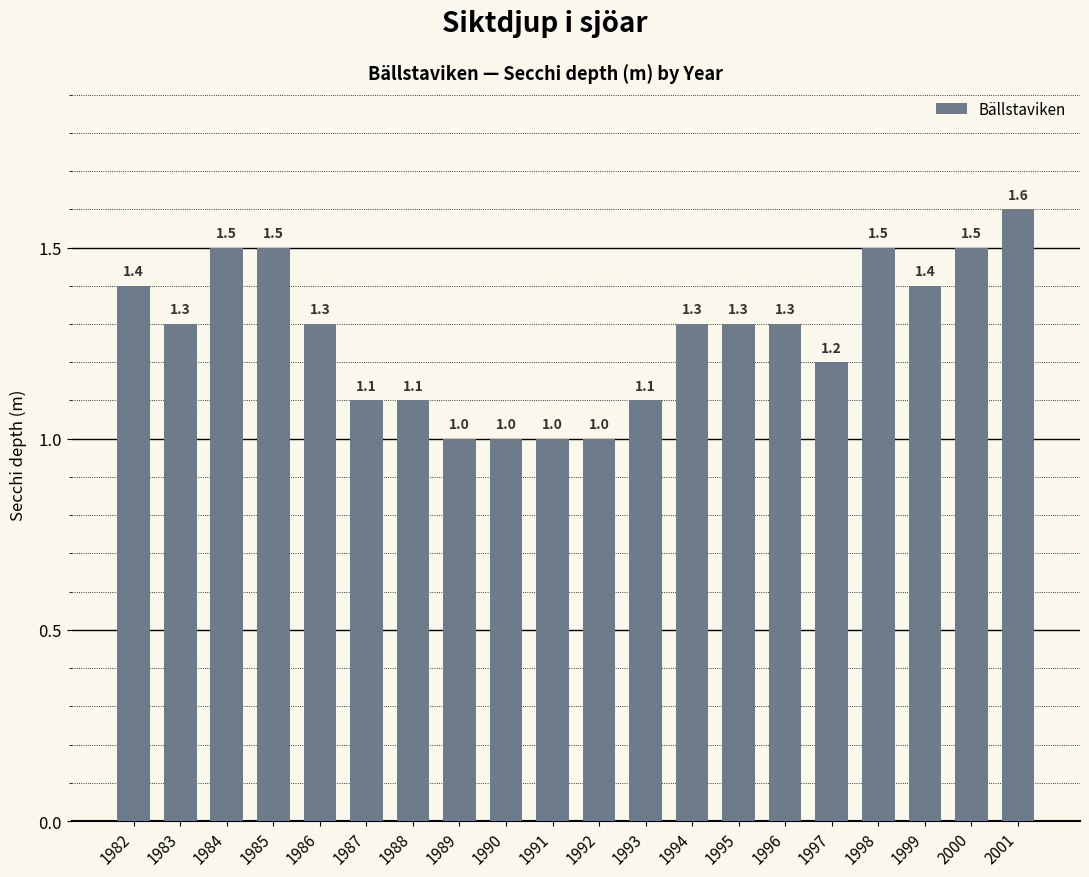

The chart shows a value of 1.3 at 1994. True or false?

True